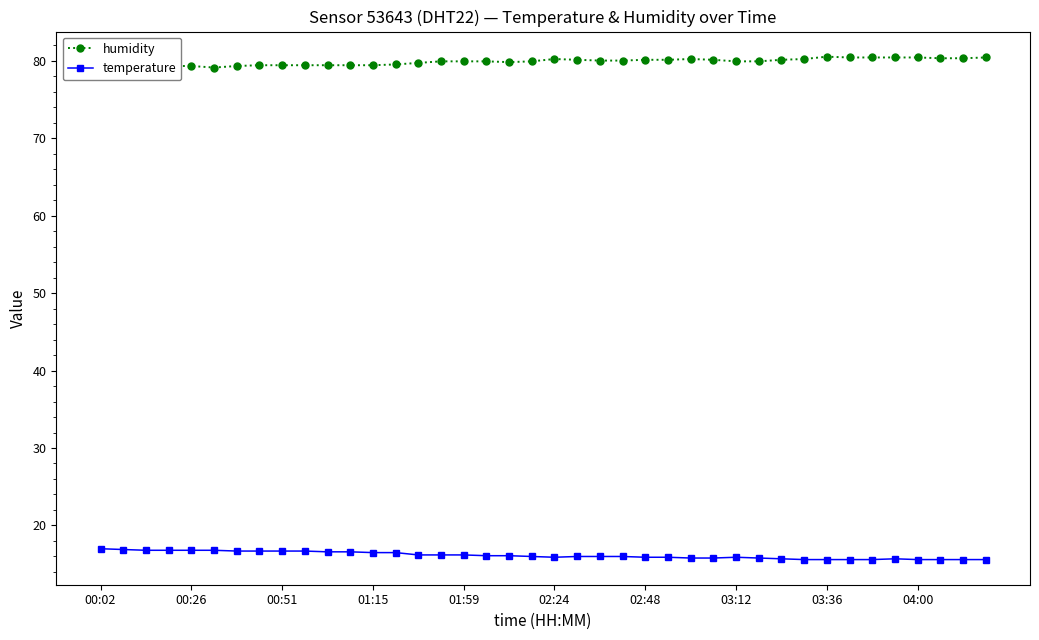

How many values in the humidity series exceed 79?

39